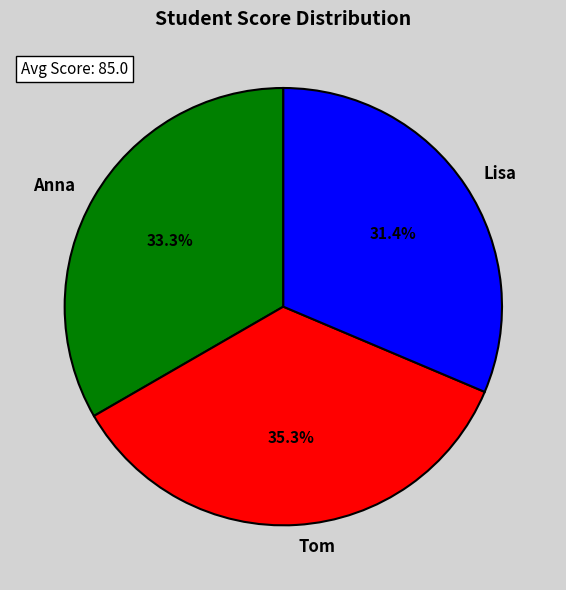

The Lisa slice represents 45% of the pie. True or false?

False